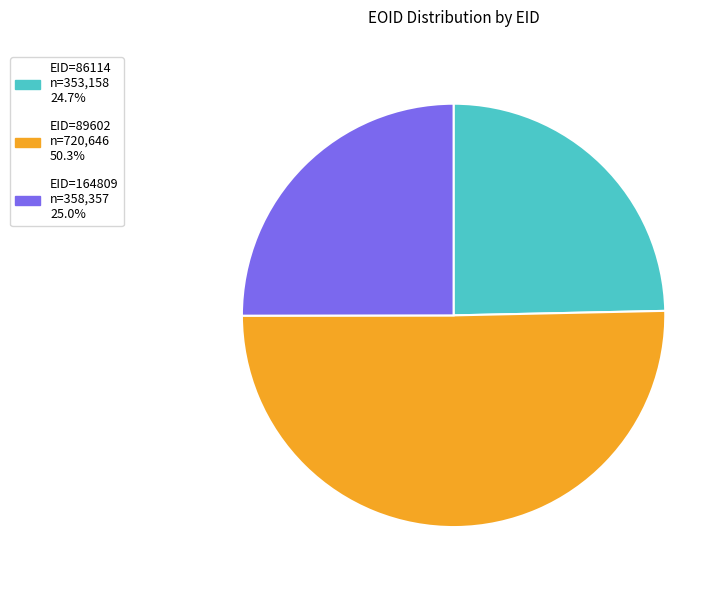

Does EID=86114 n=353,158 24.7% represent more than half of the total?

No